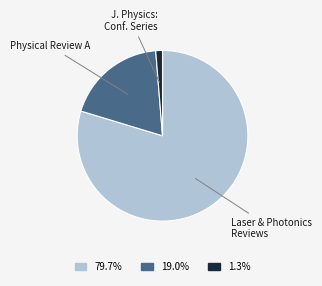

Which slice is the smallest?

J. Physics: Conf. Series